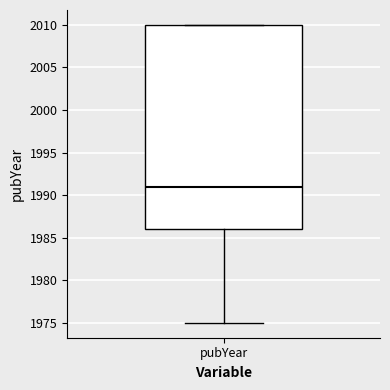

Read this box plot against the y-axis: the position of the median line, the range covered by the box, and the ends of both whiskers. The values are not printed on the chart, so give them approximately, as read against the axis.

median 1991, box 1986 to 2010, whiskers 1975 to 2010